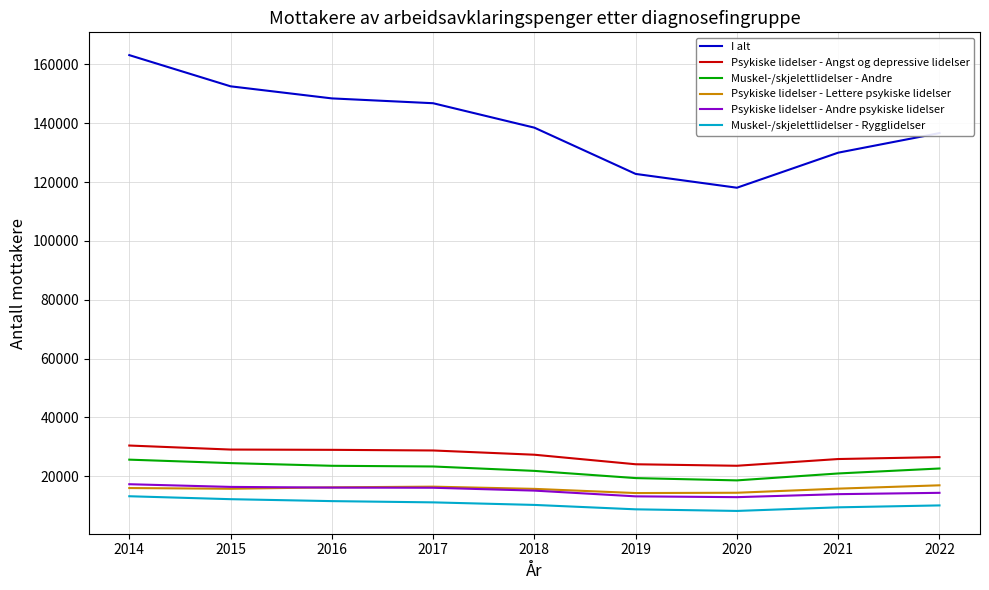

The value of Psykiske lidelser - Angst og depressive lidelser at 2017 is 12063. True or false?

False